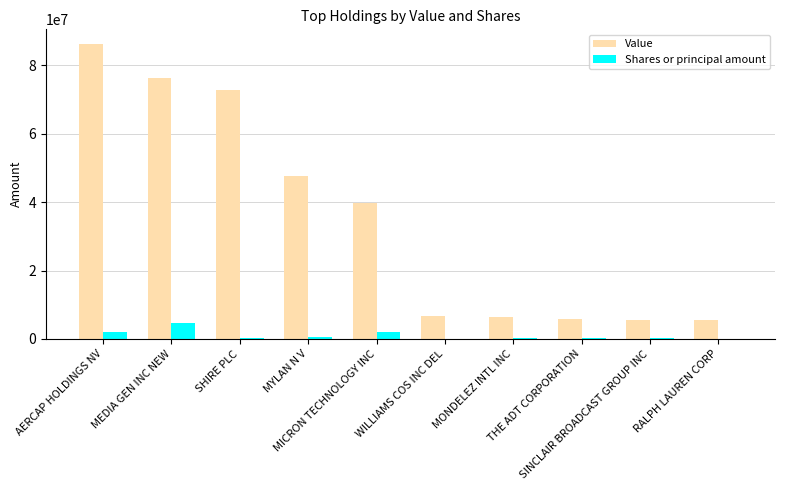

What is the sum of all Value values?

352594000